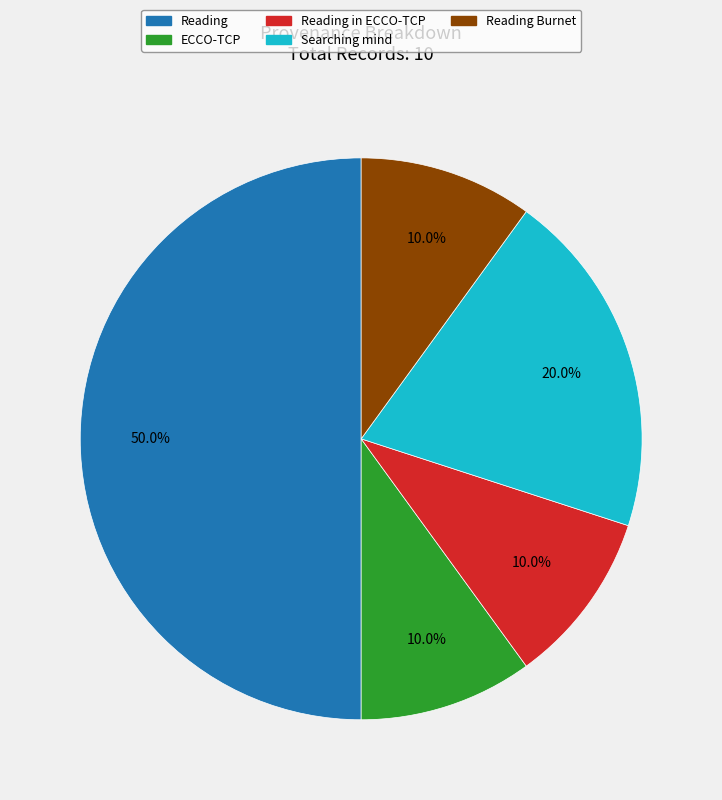

How many segments does this pie chart have?

5